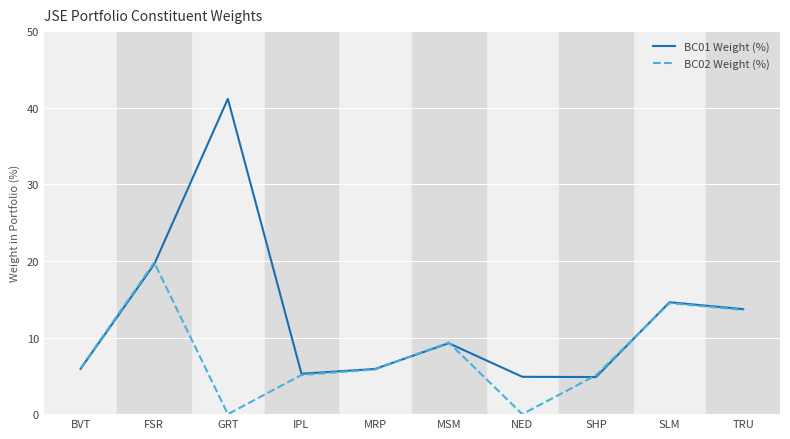

What position from the left is BVT?

1